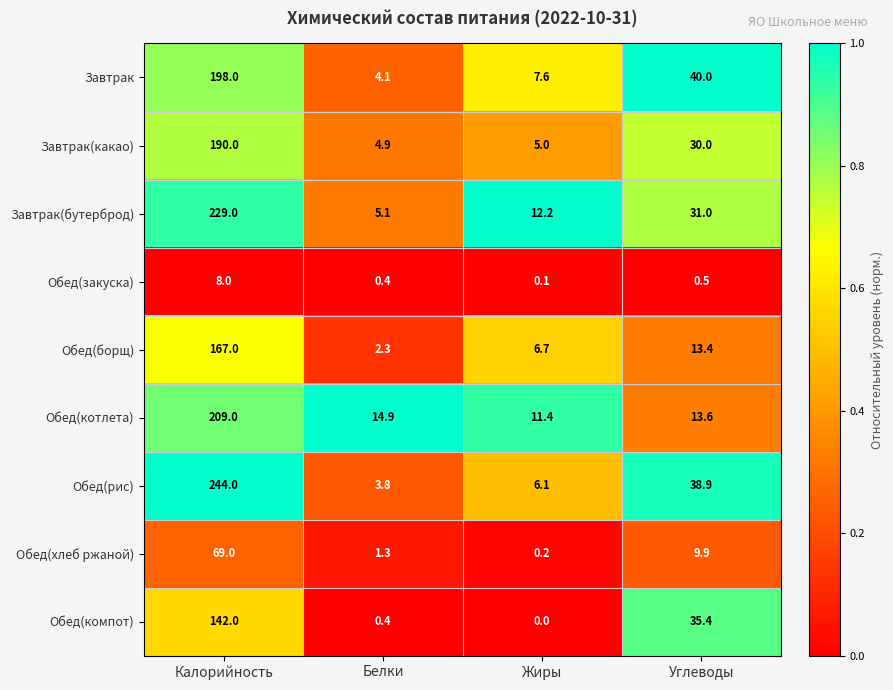

How many series are shown in this chart?

9